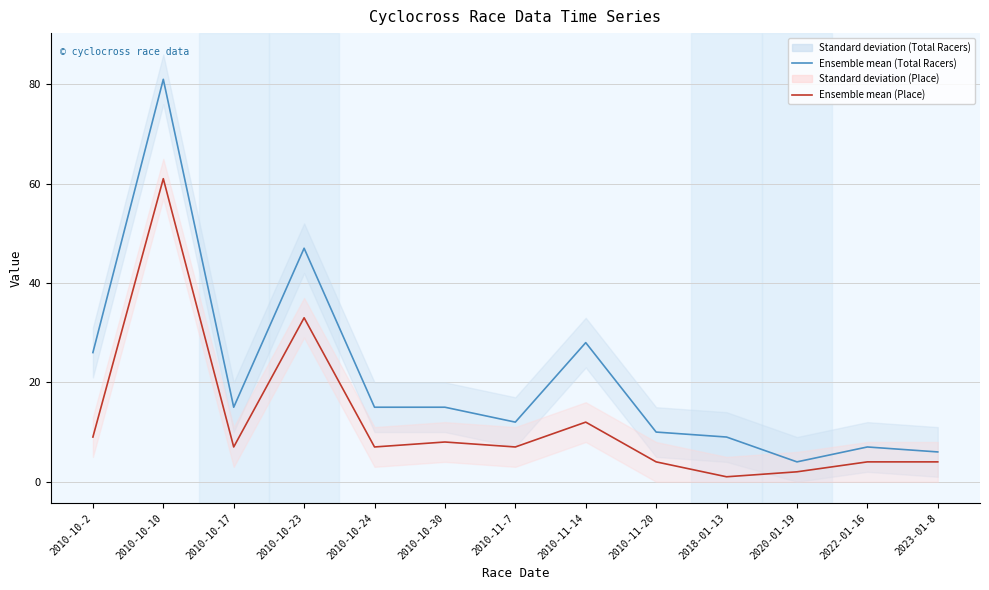

True or false: Ensemble mean (Place) and Ensemble mean (Total Racers) intersect in this chart.

False